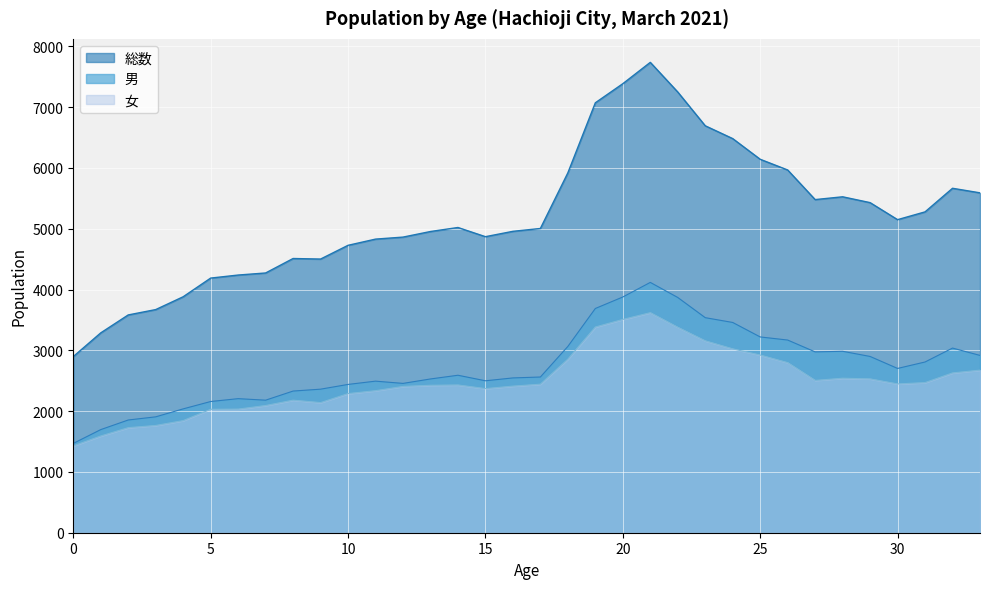

Which series has the largest range (max minus min)?

総数